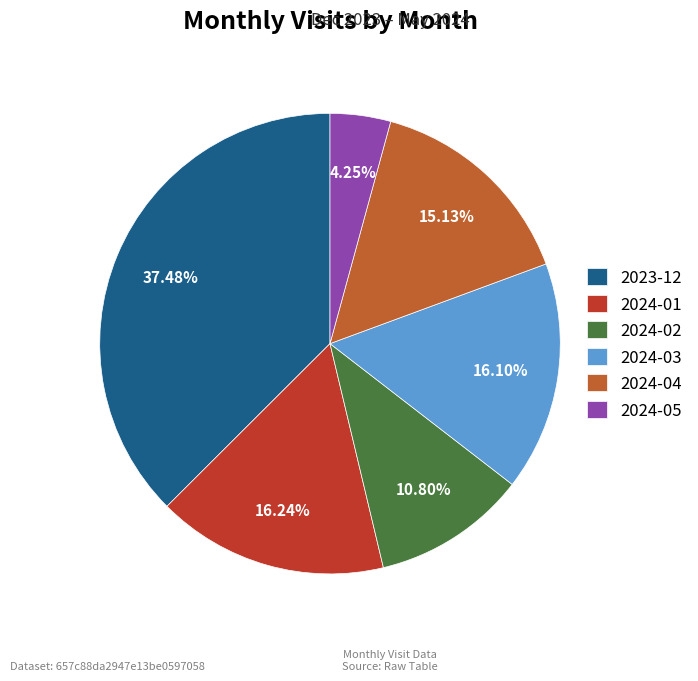

What is the largest slice in the pie chart?

2023-12